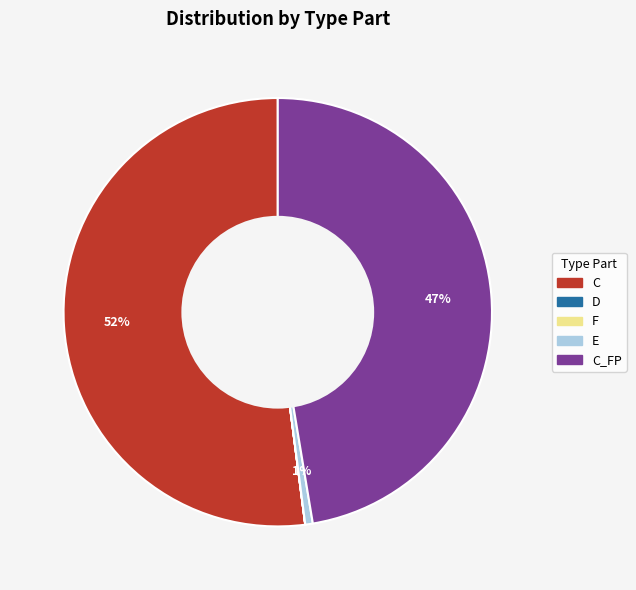

To the nearest percent, what is the difference between the largest and smallest slice percentages?

52%